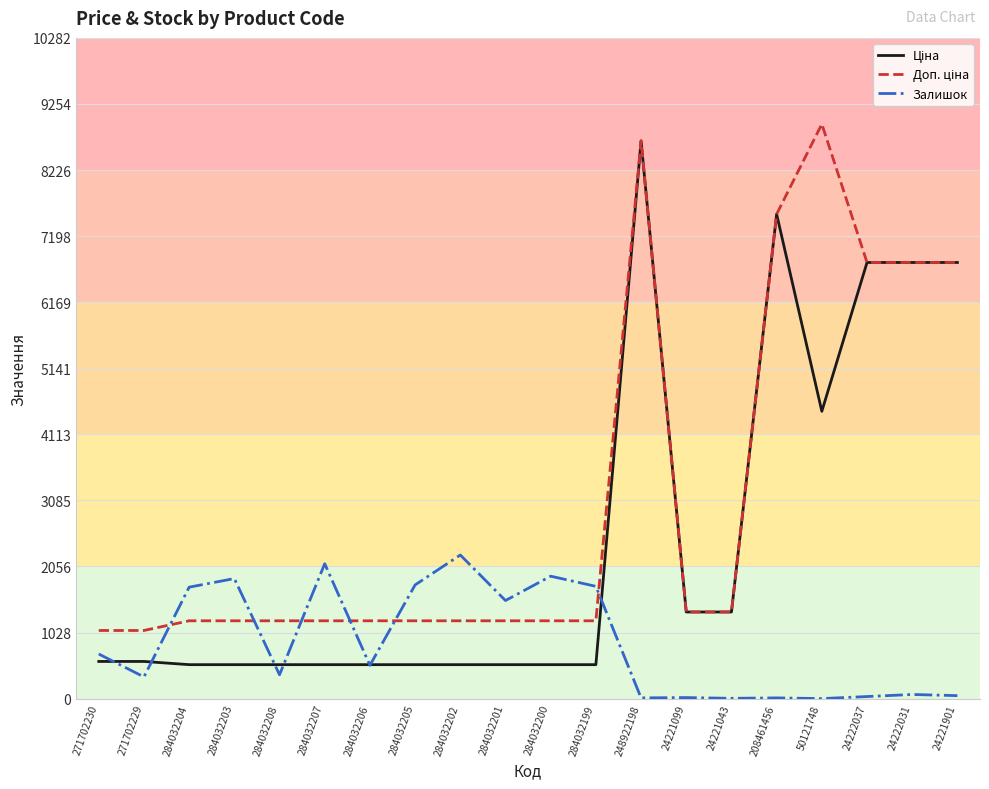

Is it true that Залишок equals 32.0 at 24222037?

True